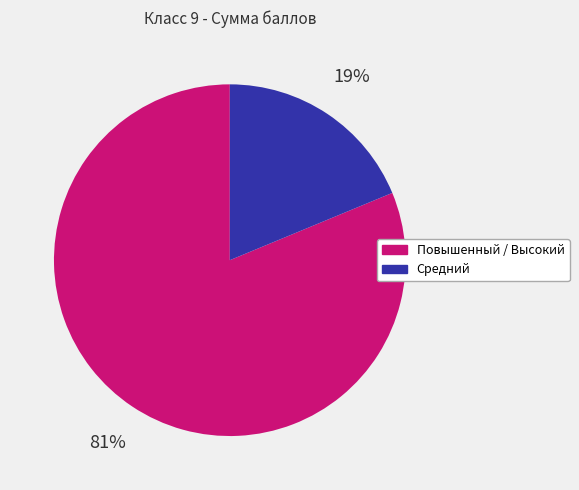

To the nearest percent, what is the difference between the largest and smallest slice percentages?

62%